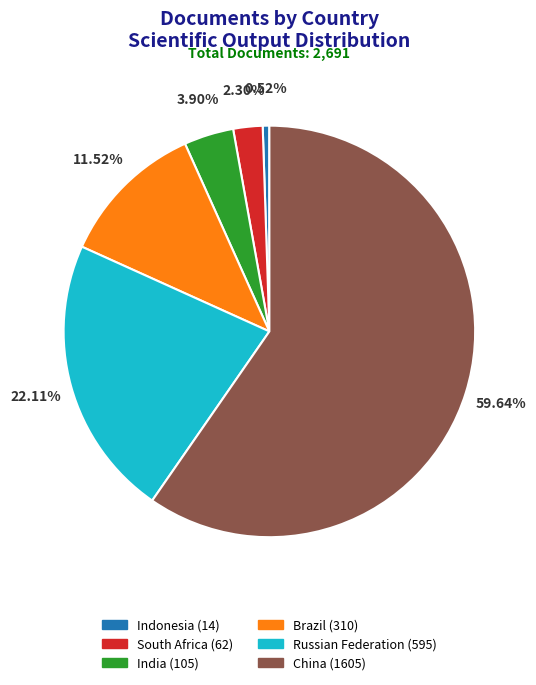

Is the sum of Russian Federation and India greater than half?

No